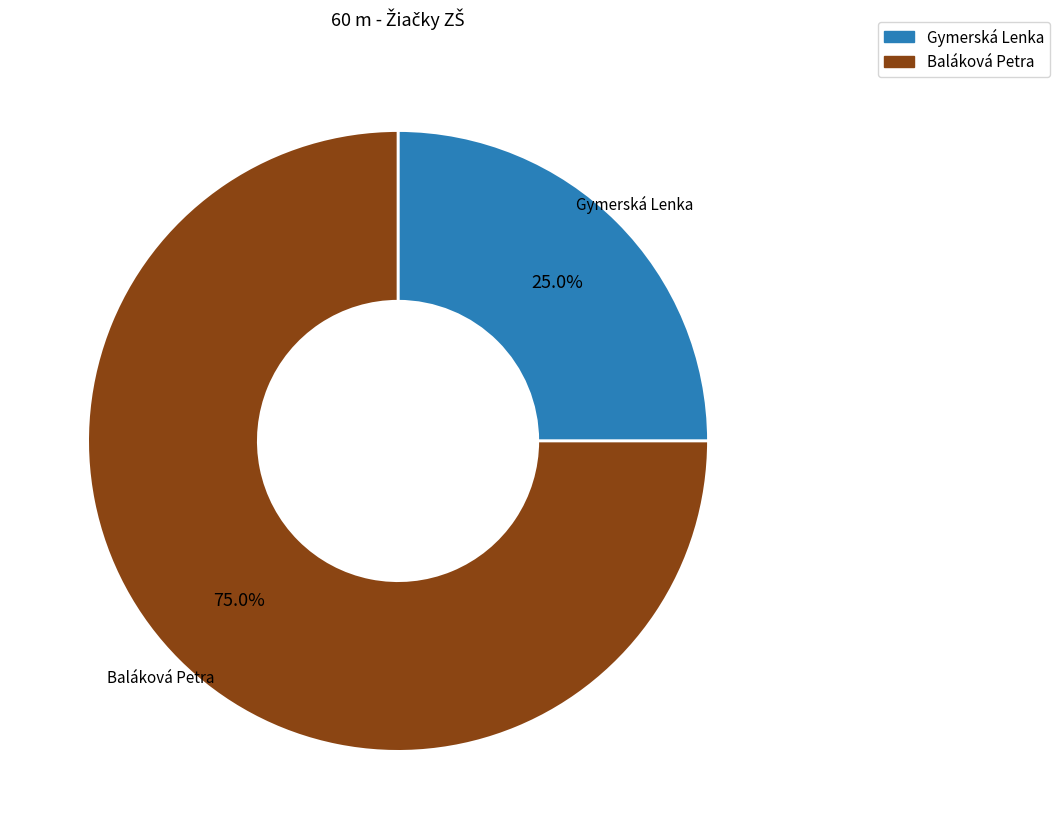

What portion of the pie excludes Gymerská Lenka?

75.0%